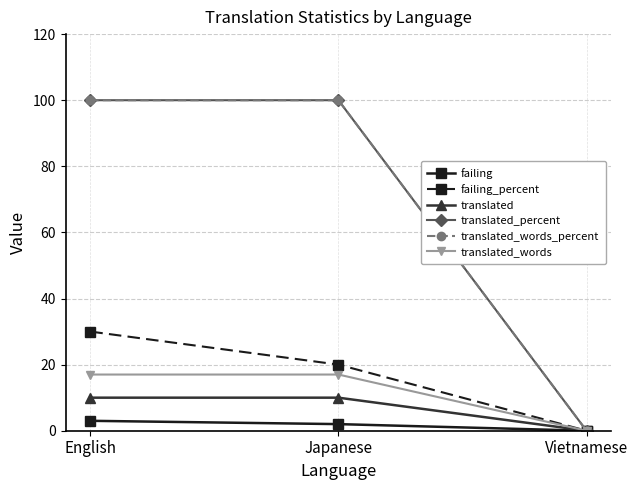

What is the label of the 2nd point from the left?

Japanese